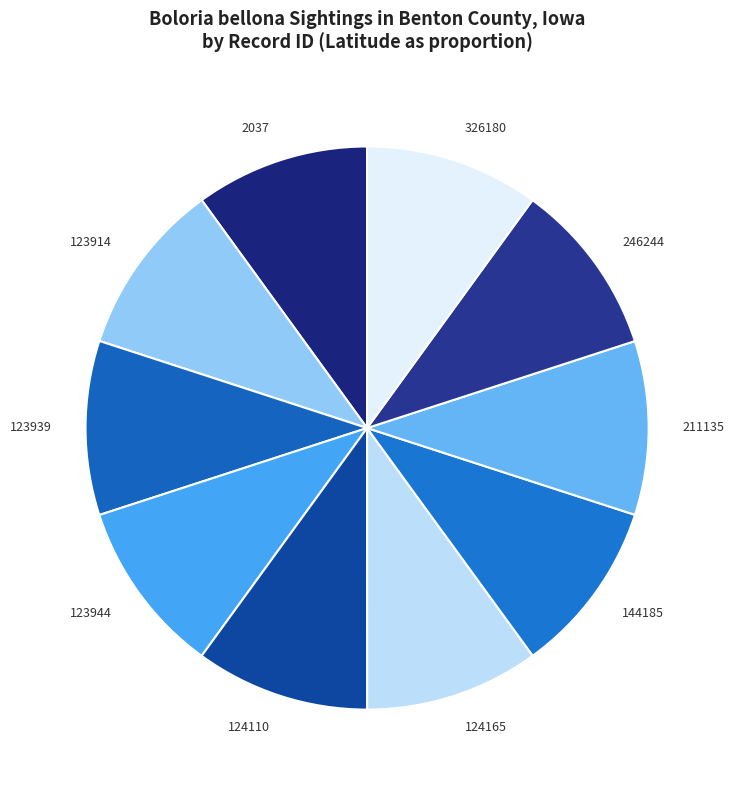

Does any single category account for the majority?

No